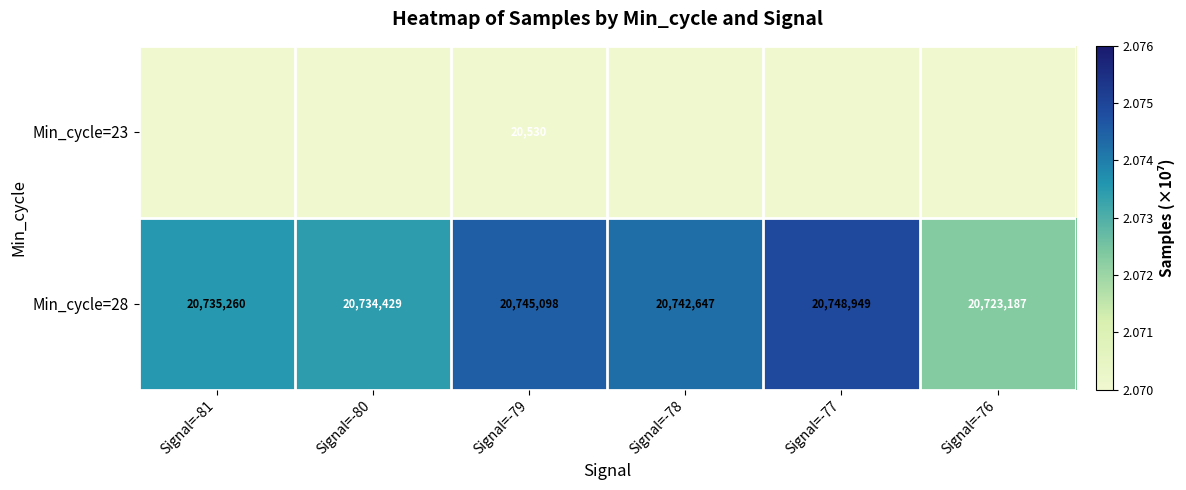

Which series changed the most between Signal=-78 and Signal=-77?

Min_cycle=28